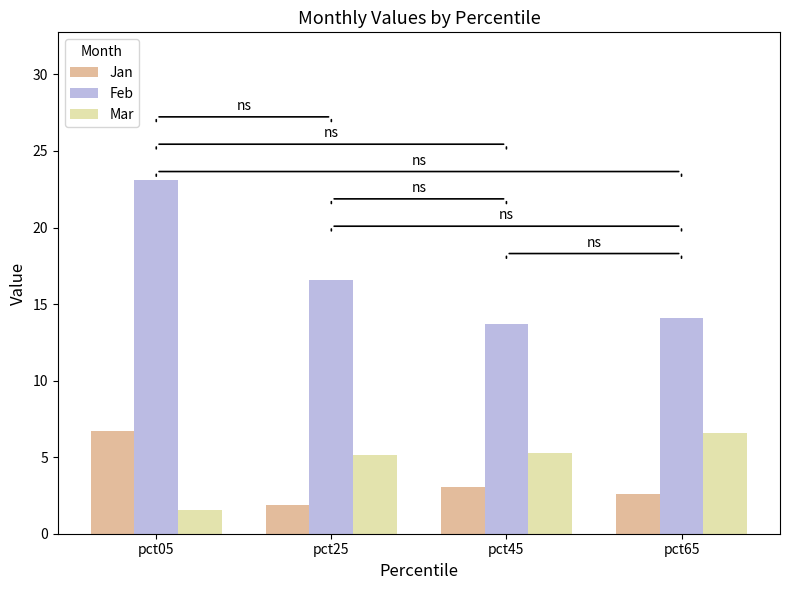

Does the chart contain stacked bars?

No